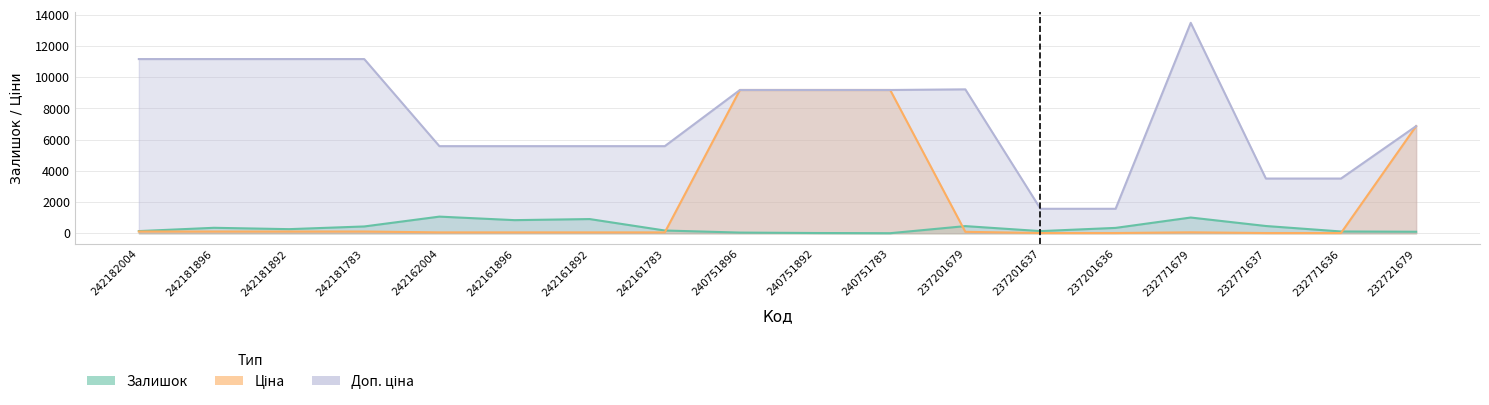

Does the chart display data point markers on the line(s)?

No